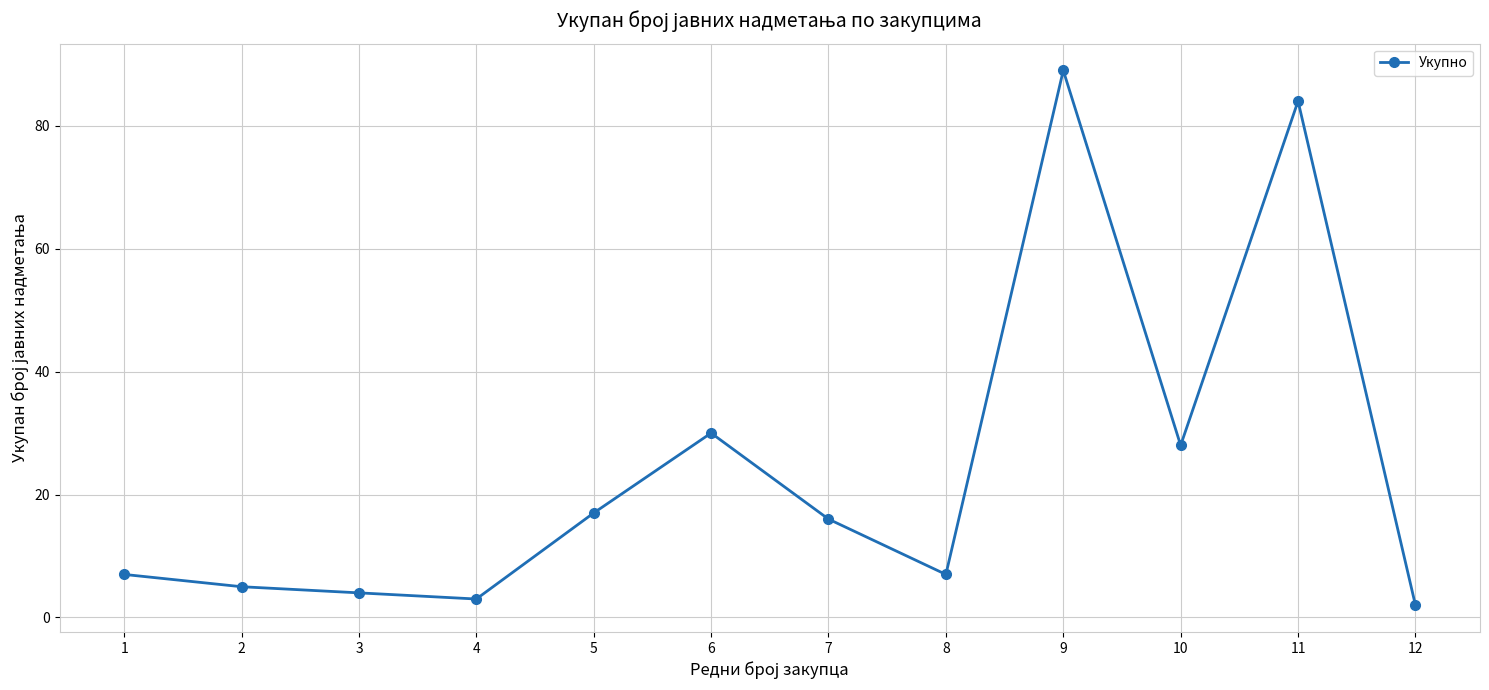

Count the number of categories in the chart.

12